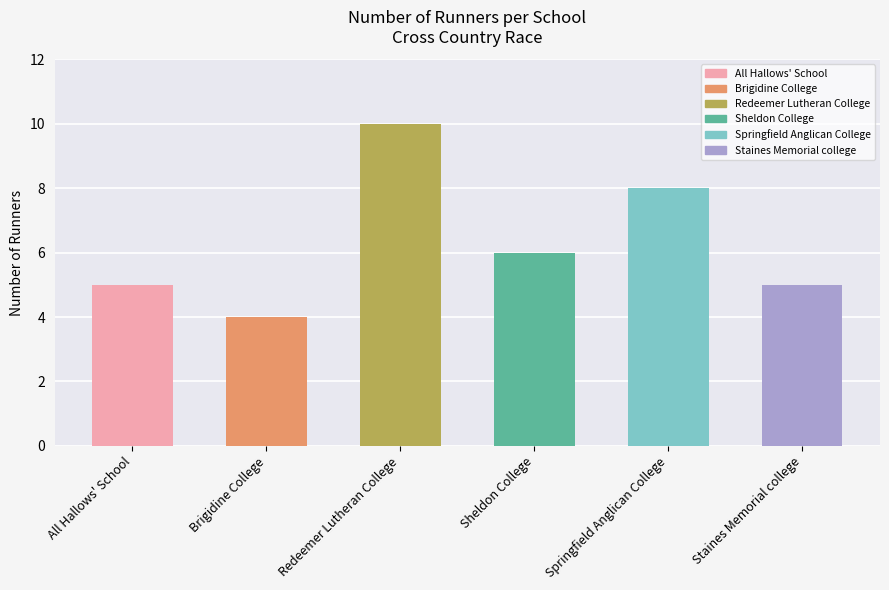

Count the values in the range 5 to 8.

4